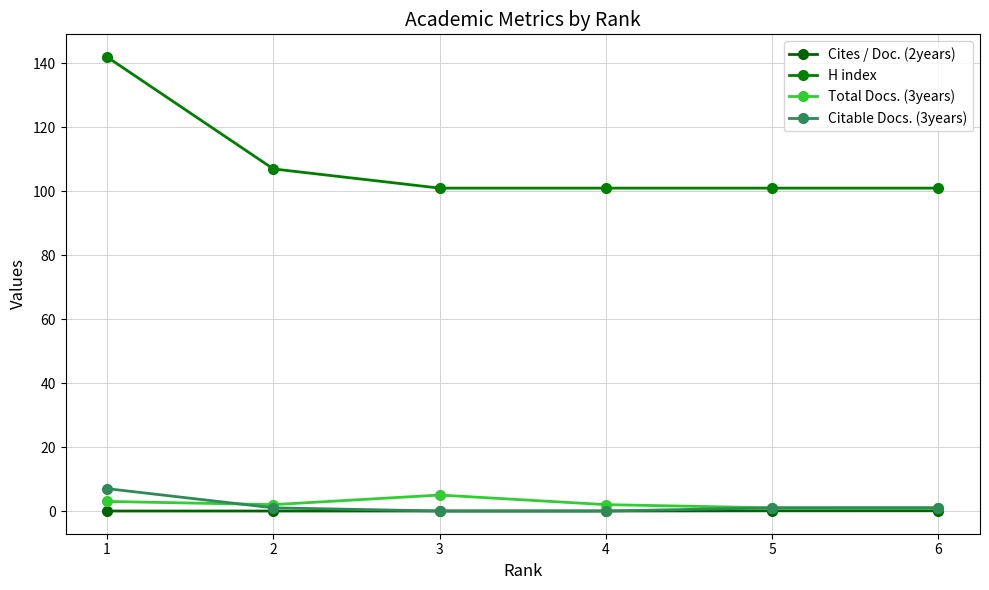

What is the highest value of the H index series?

142.0